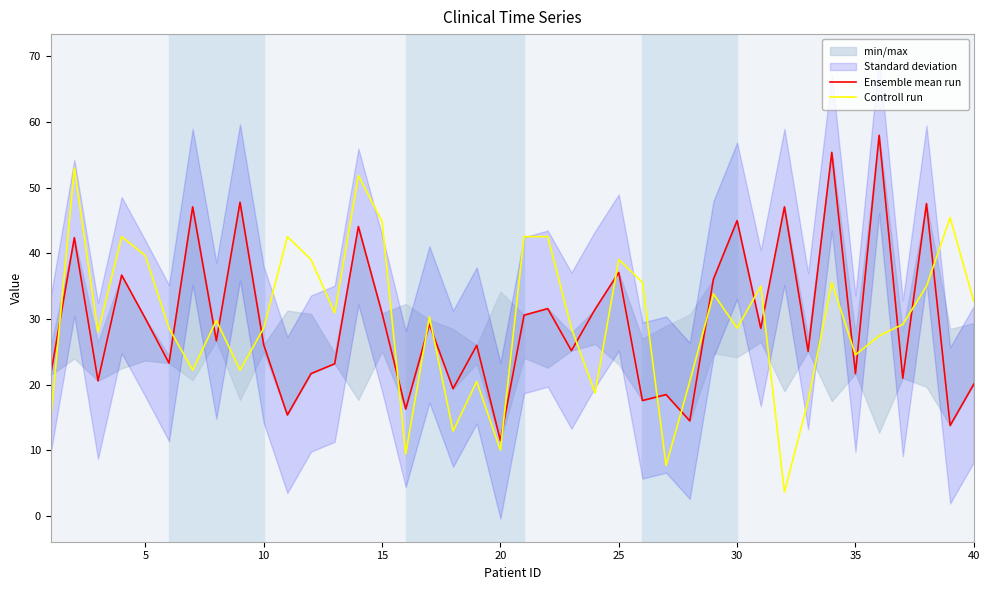

What is the value of the Controll run point at the 18th from the left?

12.9